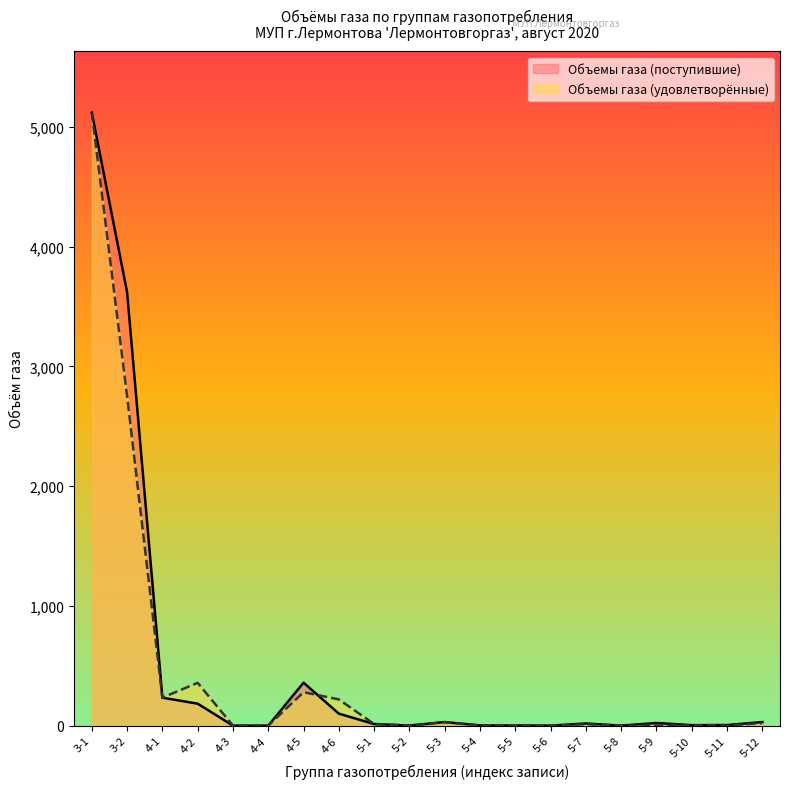

True or false: Объемы газа (удовлетворённые) and Объемы газа (поступившие) cross at least once.

True